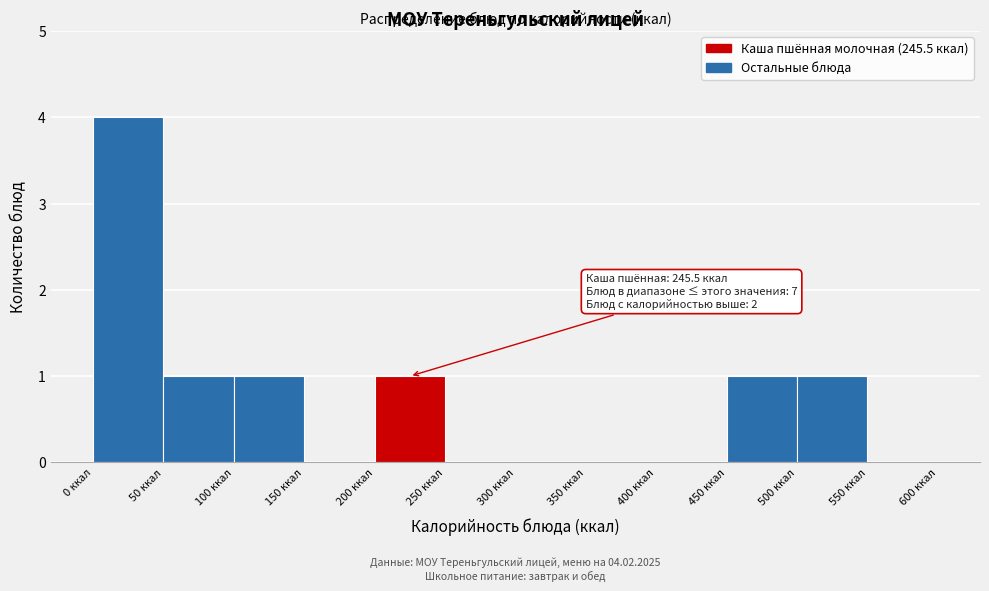

Over which range of the x-axis is the bar tallest?

0 to 50